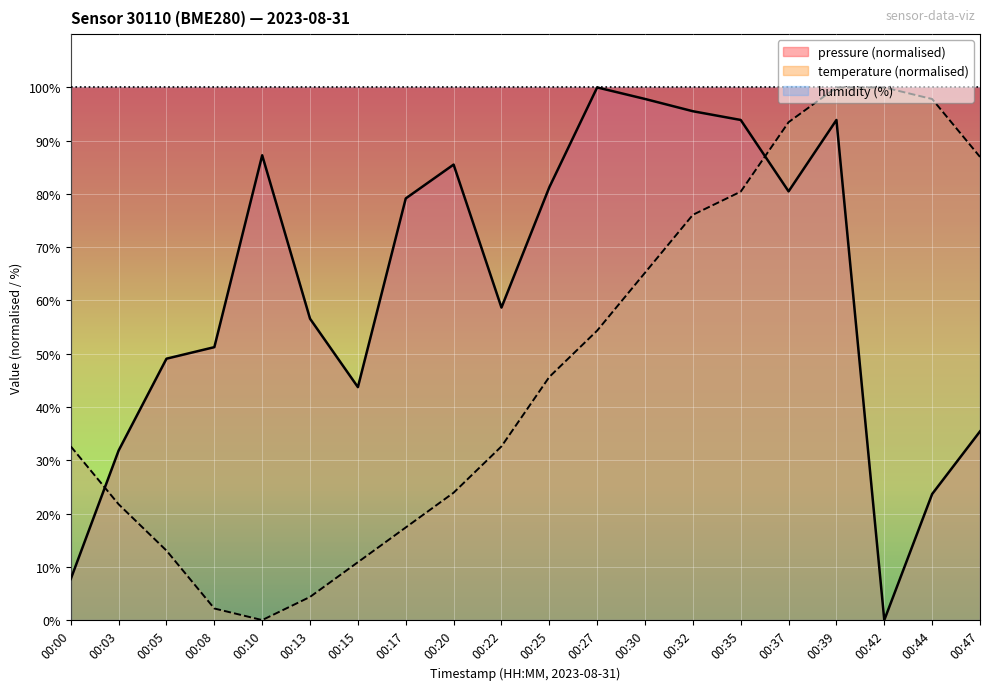

What are all the series names shown in the legend?

pressure (normalised), temperature (normalised), humidity (%)